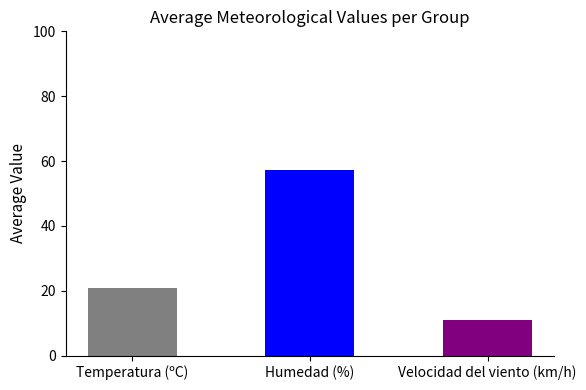

Which series has the widest spread of values?

Humedad (%)